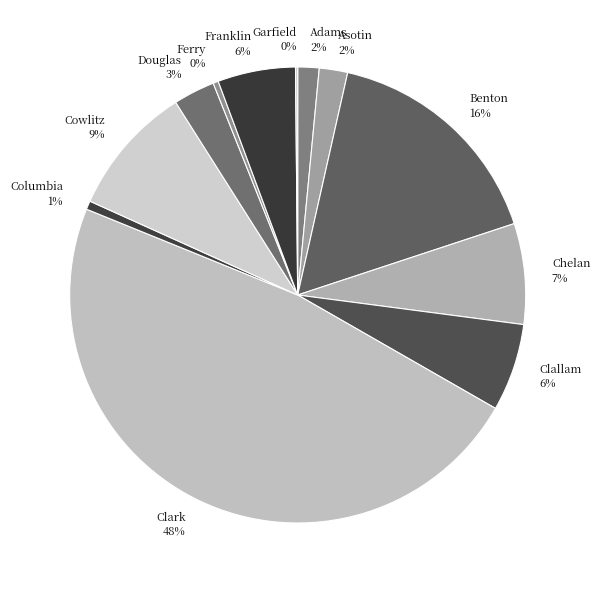

To the nearest percent, what is the average slice percentage?

8%